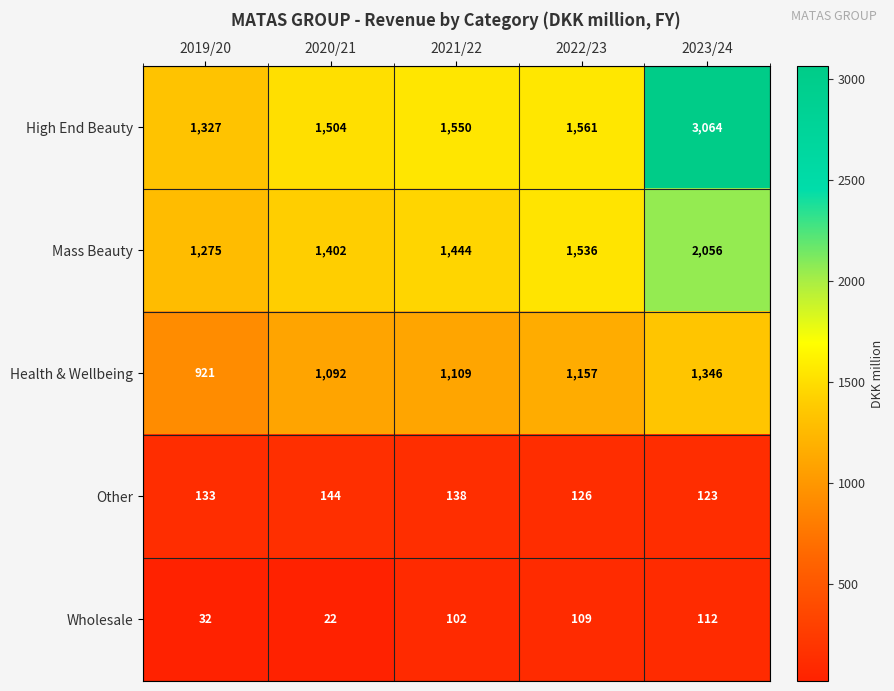

At which category is the sum across all series the highest?

2023/24